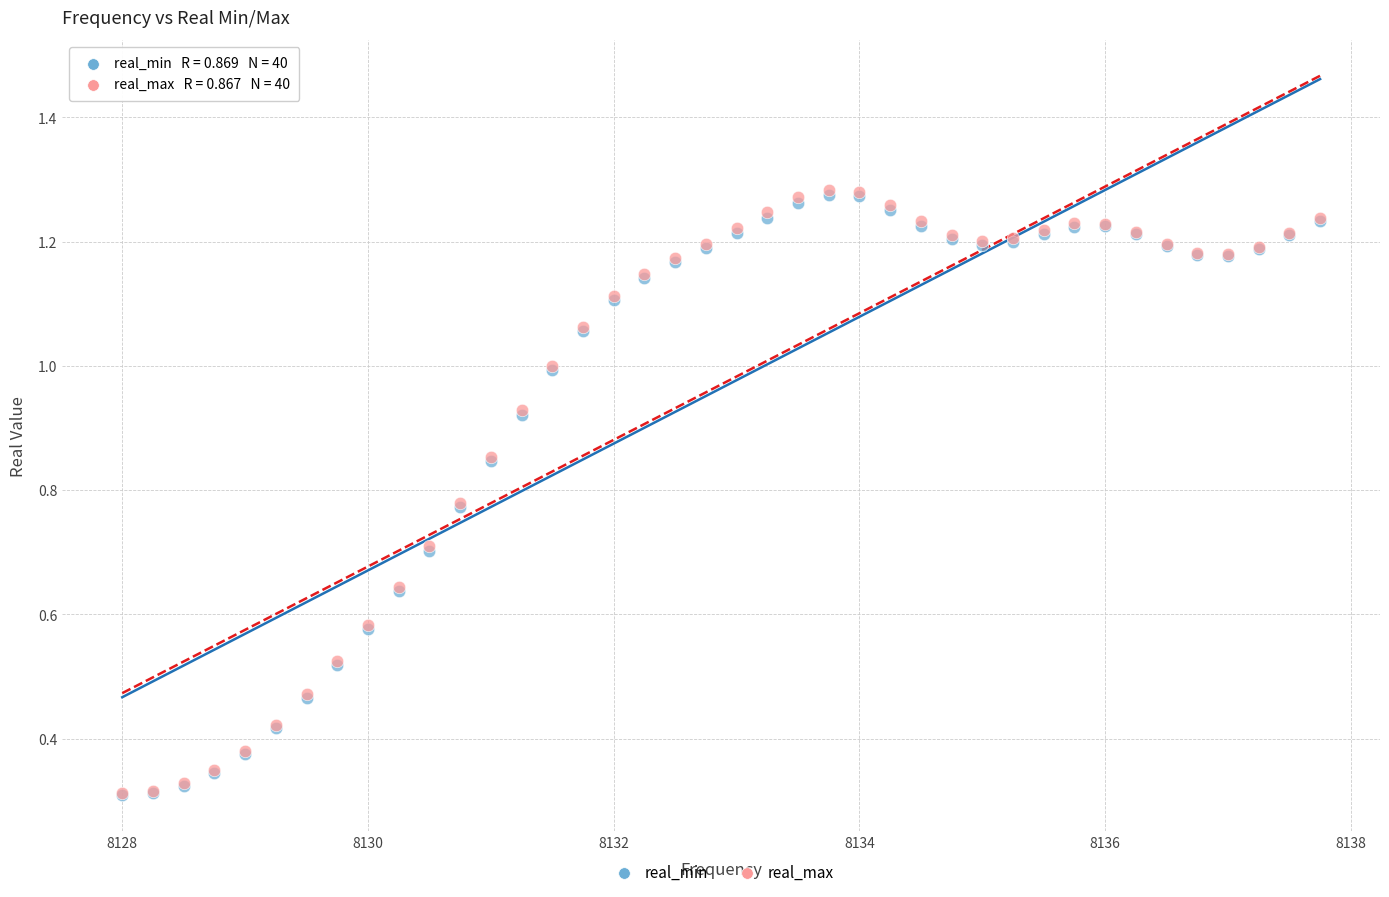

Which series has the largest Y range (max minus min)?

real_max